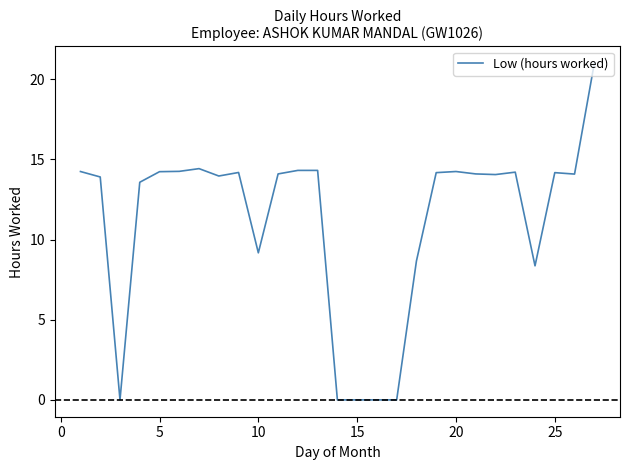

What is the maximum value shown in the chart?

21.0